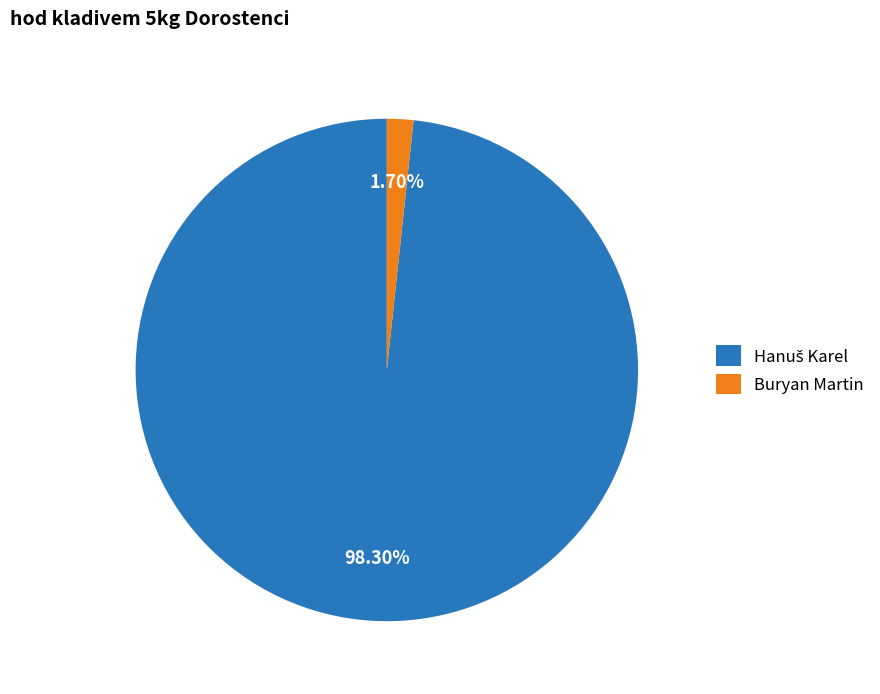

Which slice is the smallest?

Buryan Martin